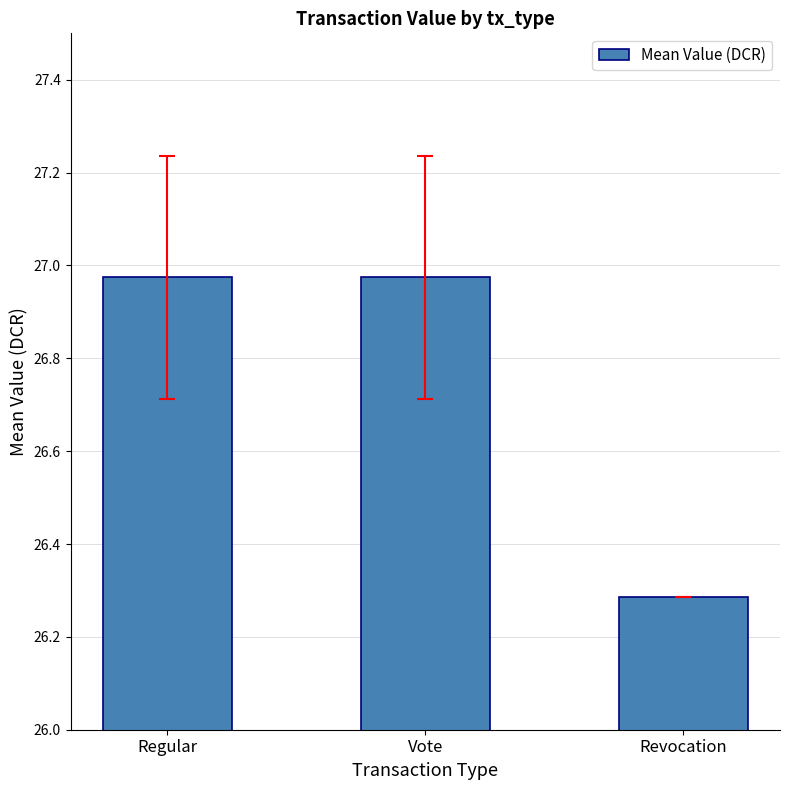

How many categories are shown in the chart?

3